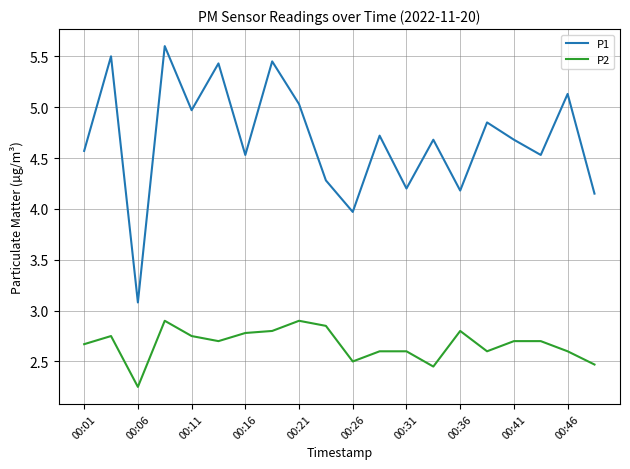

True or false: P1 and P2 intersect in this chart.

False